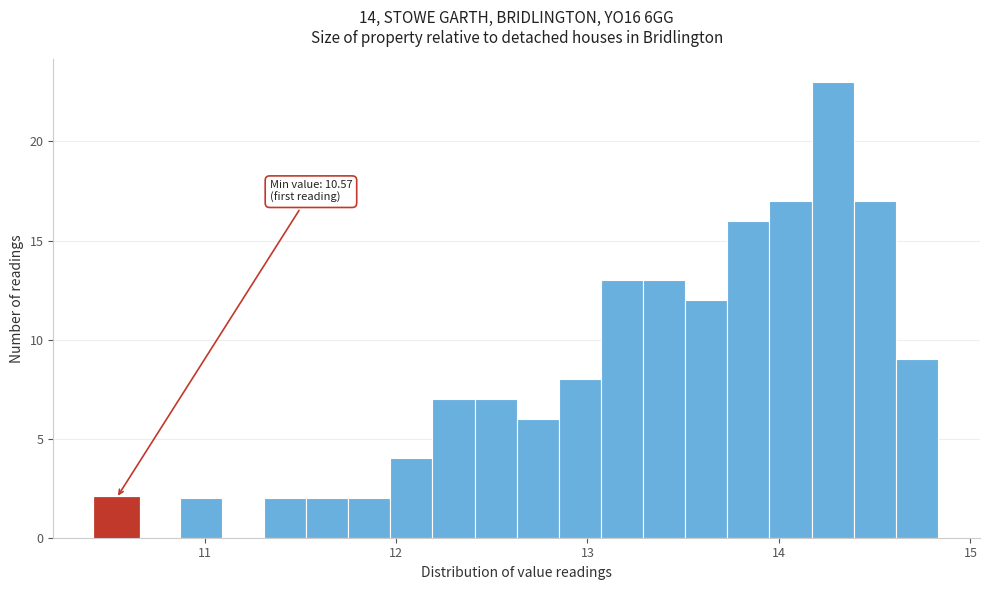

Around what value on the x-axis is the tallest bar? Give the approximate position of its centre, as read against the axis.

14.3